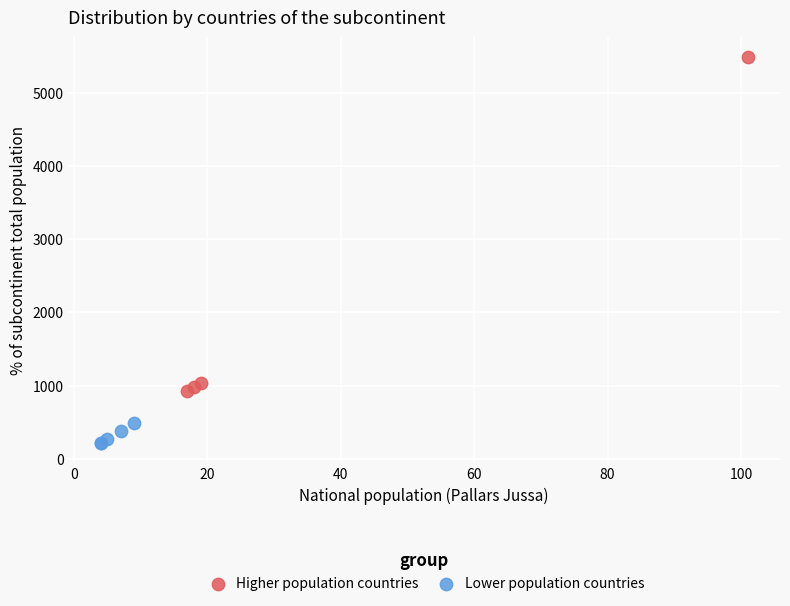

Which series has the widest spread of Y values?

Higher population countries